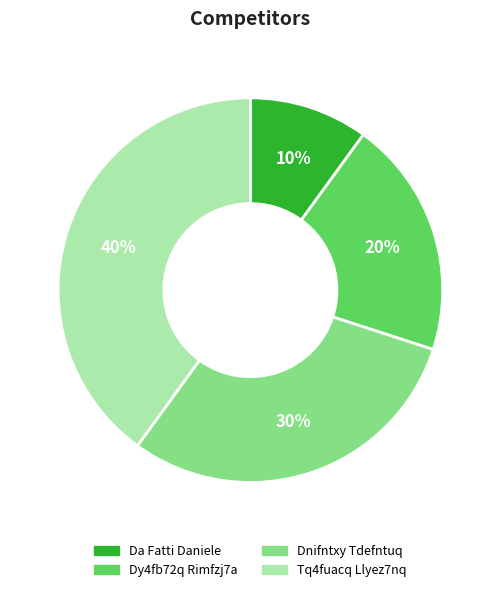

Is it true that Tq4fuacq Llyez7nq is 40% of the pie?

True